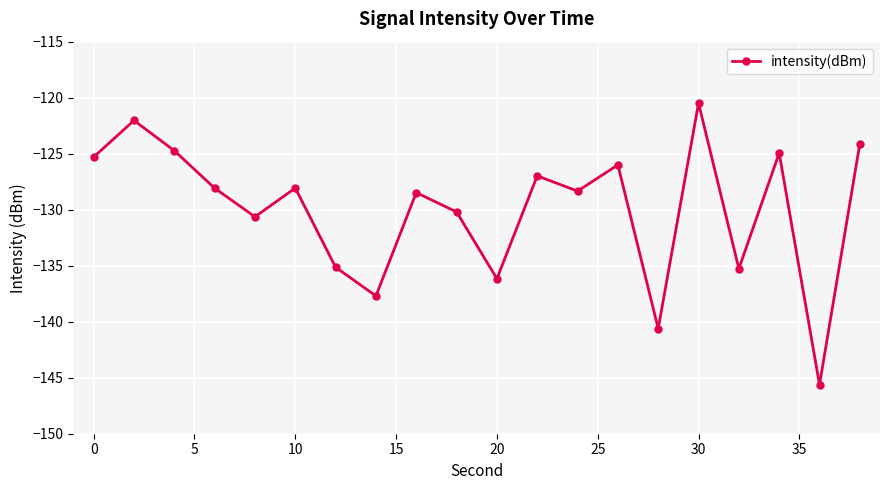

True or false: the data has more than 2 interior local peaks.

True